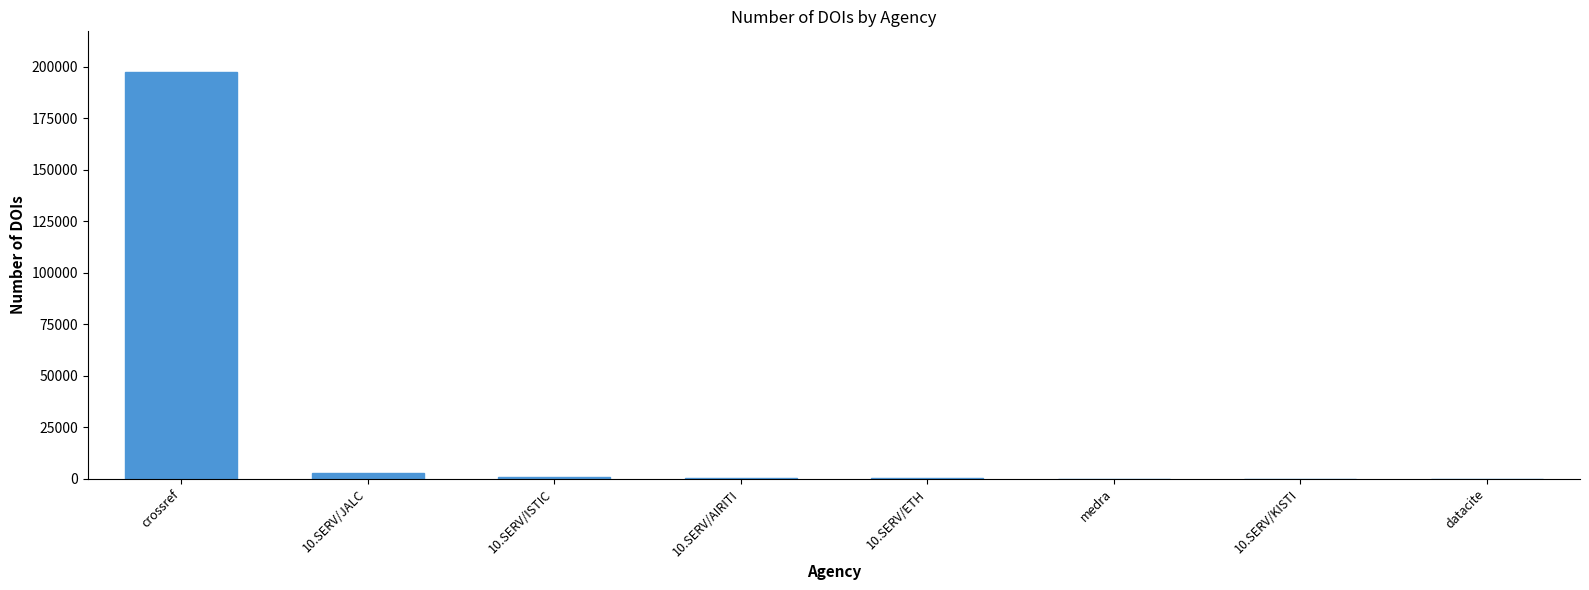

Is it true that the value at crossref is 93940?

False